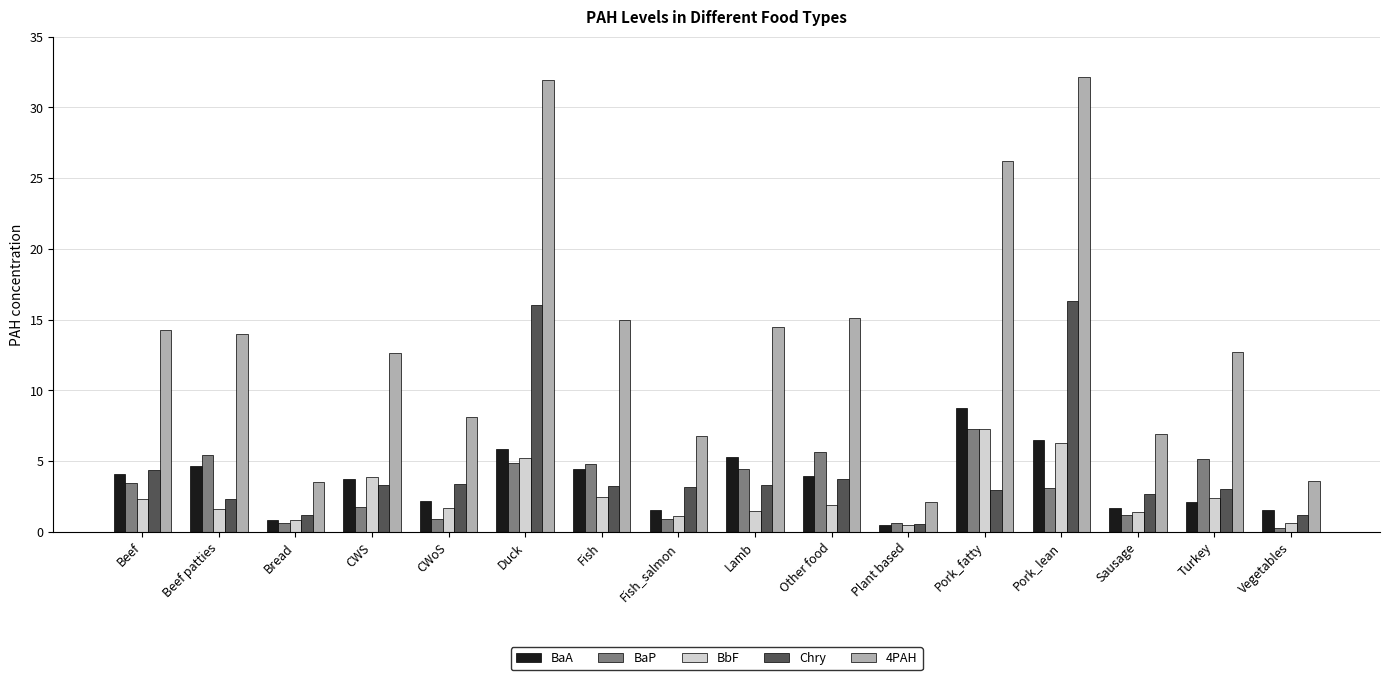

Which category has the highest value in the BaA series?

Pork_fatty